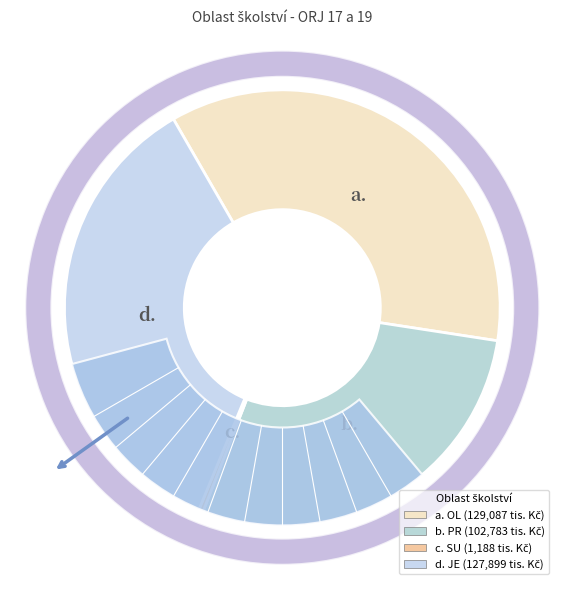

To the nearest percent, what is the average slice percentage?

25%